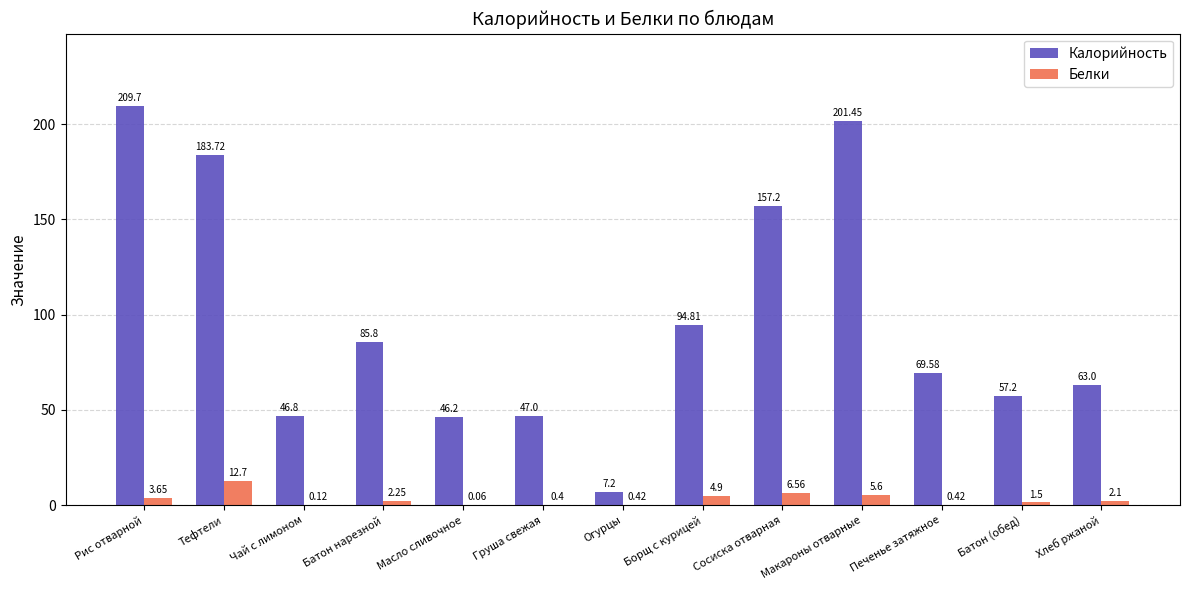

What is the total value across all series at Сосиска отварная?

163.8